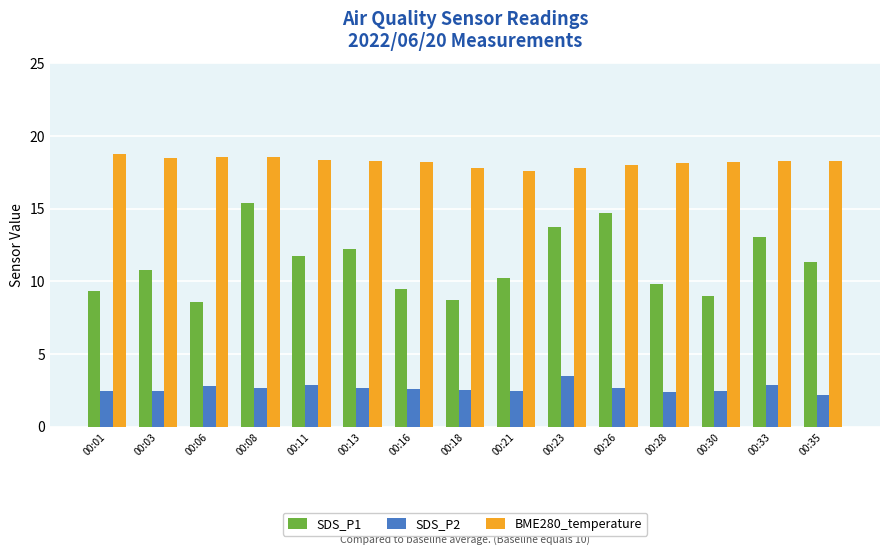

What is the difference between the maximum and second lowest values in the BME280_temperature series?

1.0